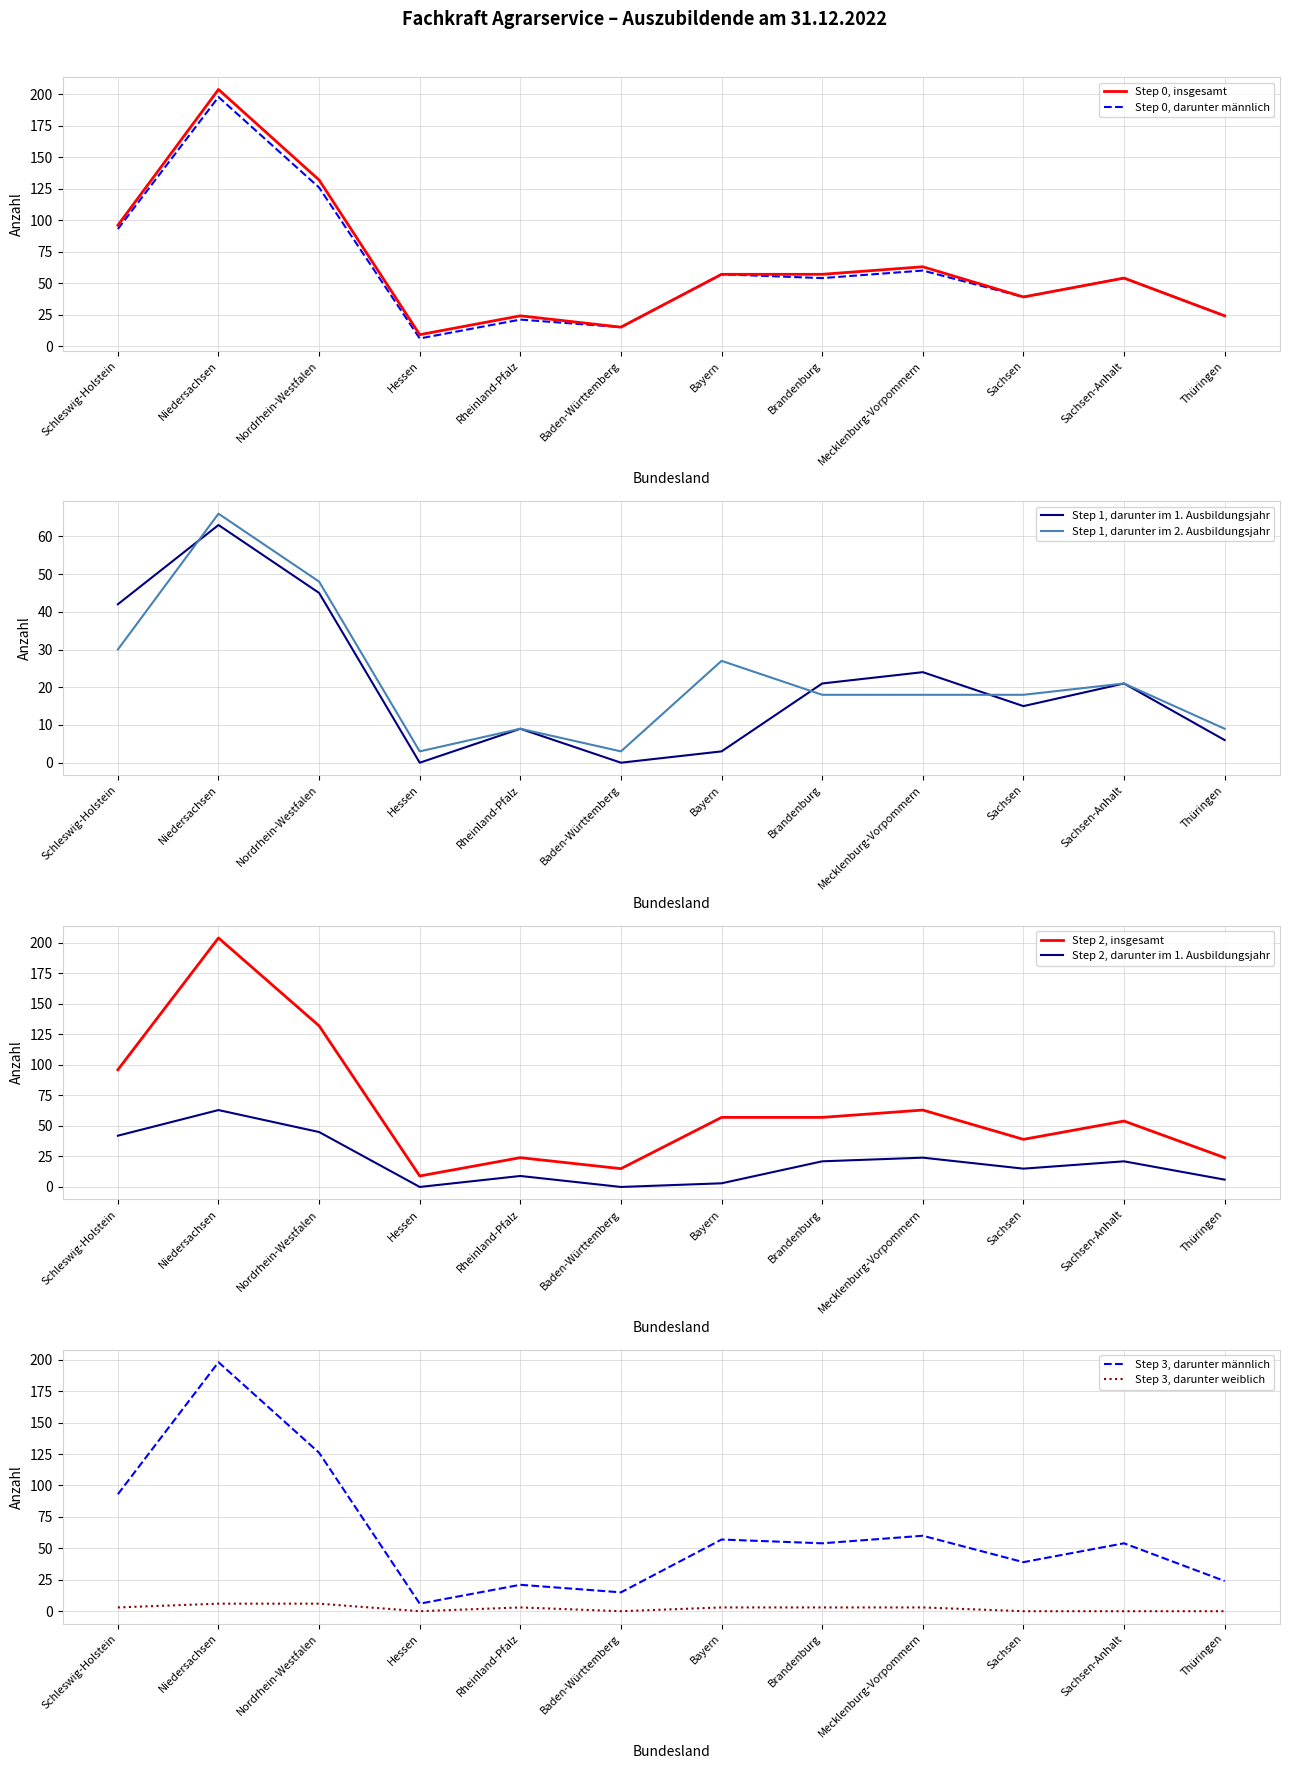

What is the spread (max minus min) of values at Schleswig-Holstein?

93